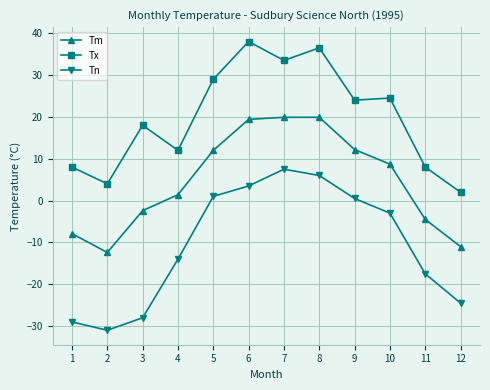

What is the difference between the Tn values at 9 and 8?

5.5